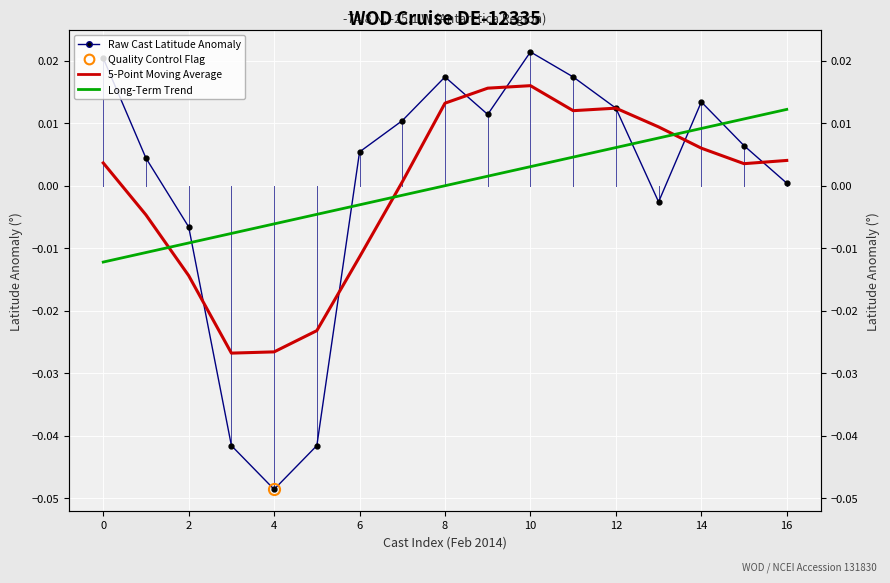

The value of 5-Point Moving Average at 12 is 0.0. True or false?

False